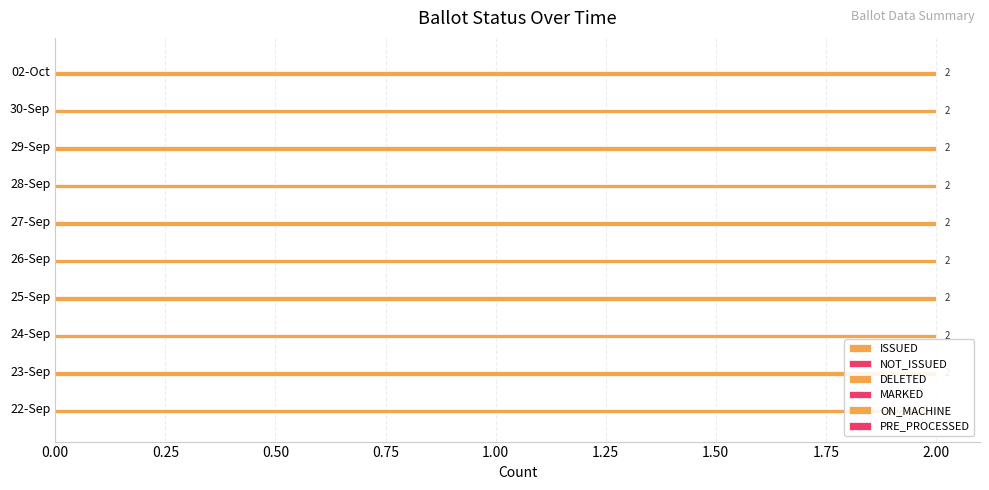

What is the label of the 8th bar from the left?

29-Sep